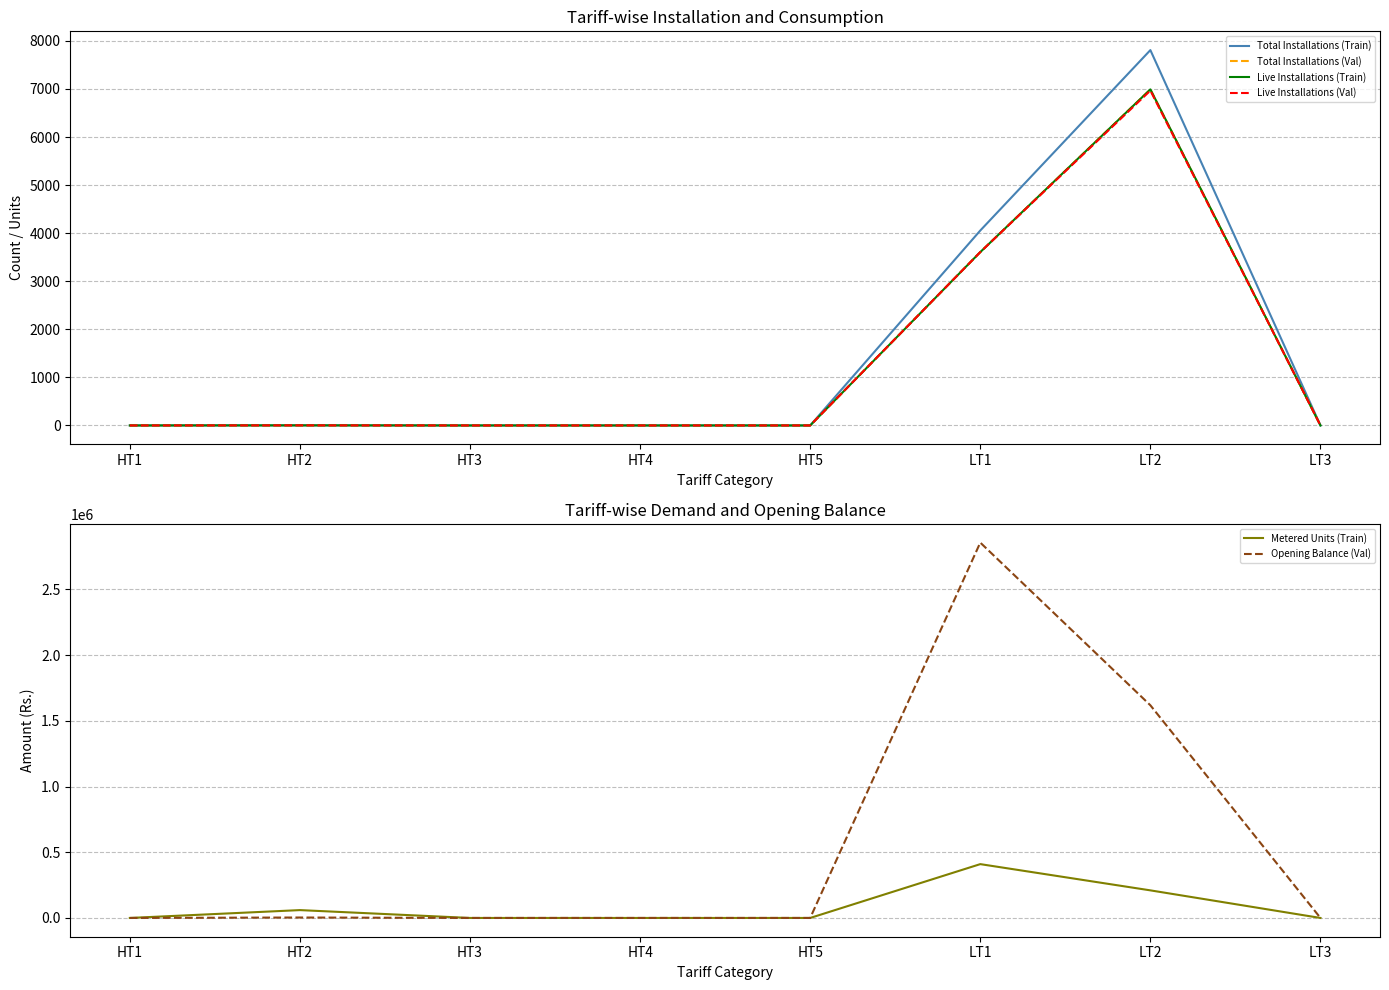

Where is Total Installations (Val) nearest to the value 3495?

LT1